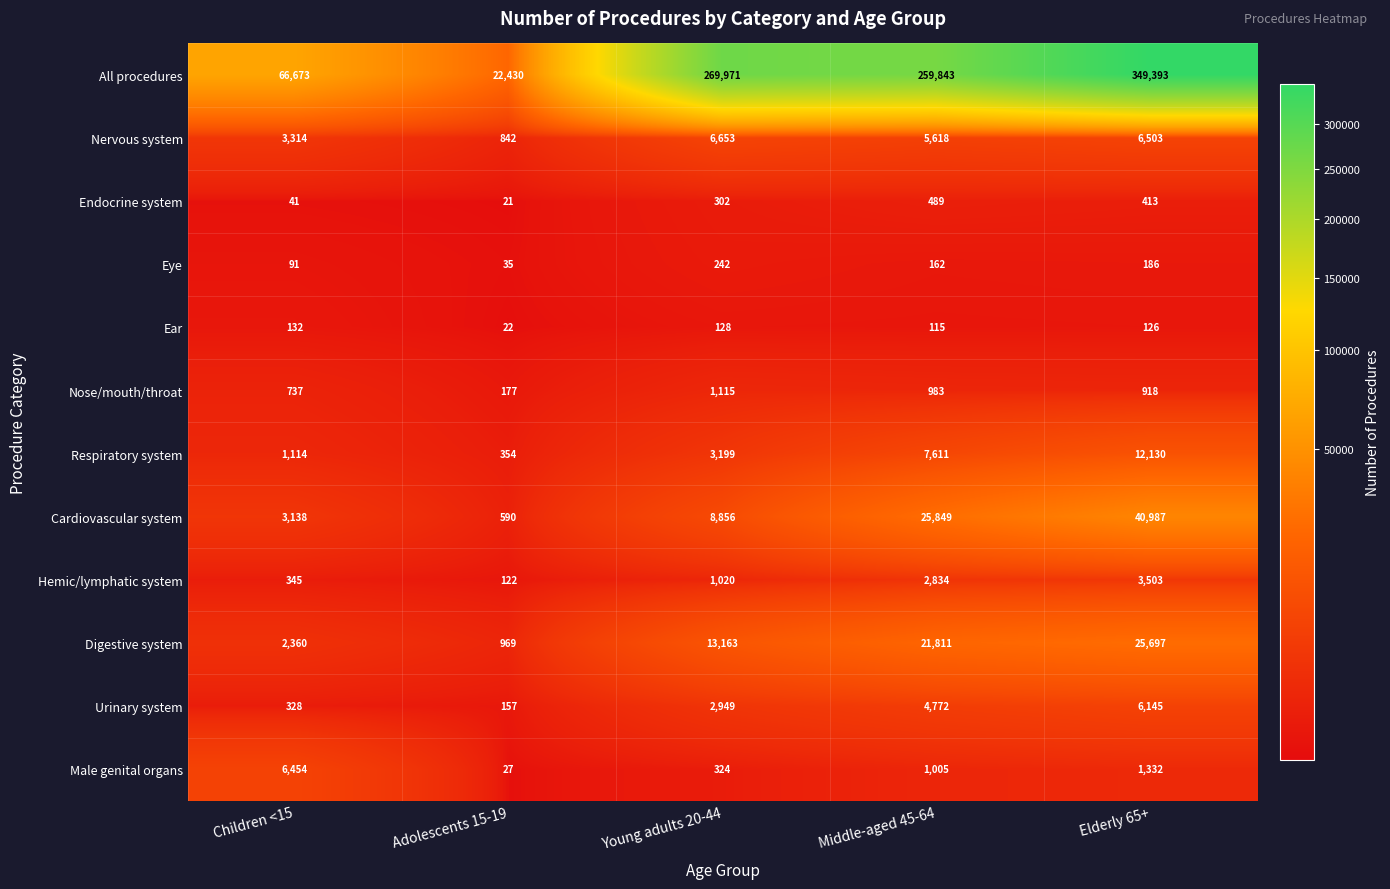

Which series changed the most between Young adults 20-44 and Elderly 65+?

All procedures